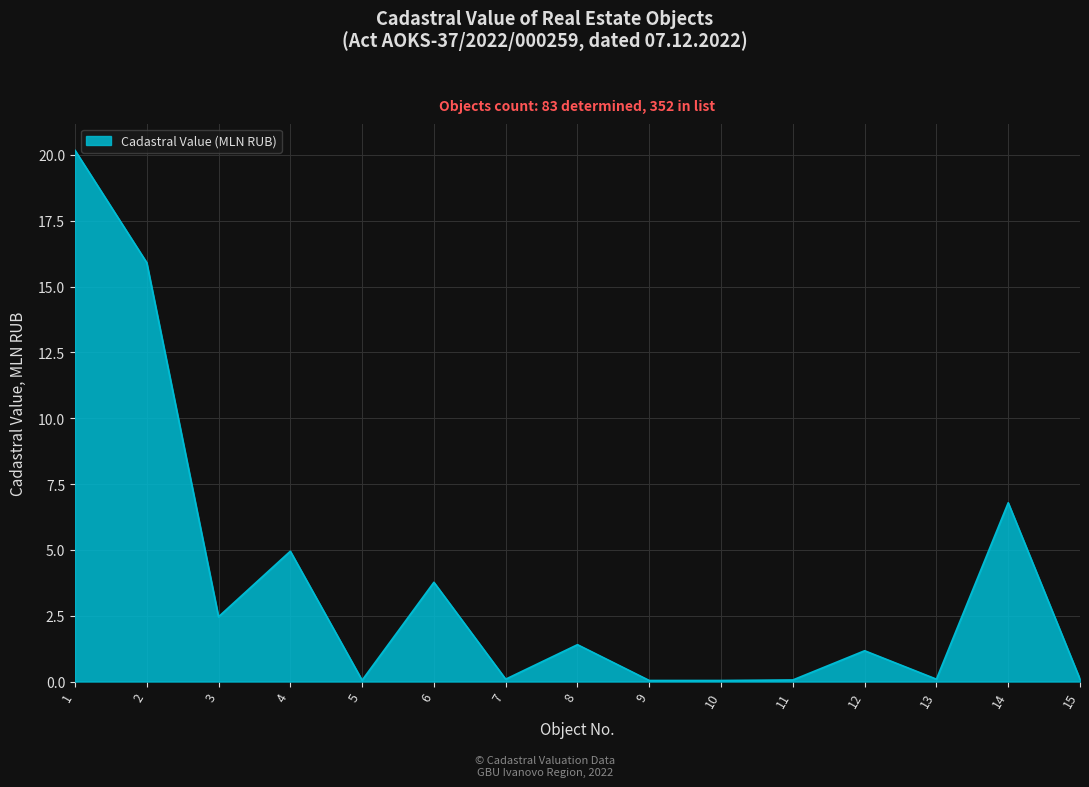

What is the average value?

3.8